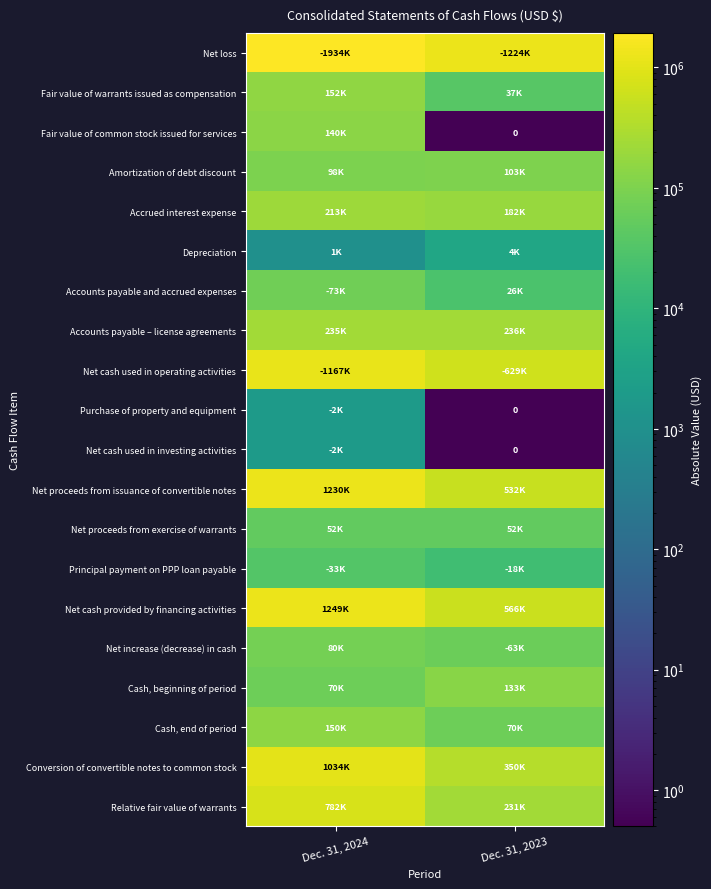

Count the number of categories in the chart.

2